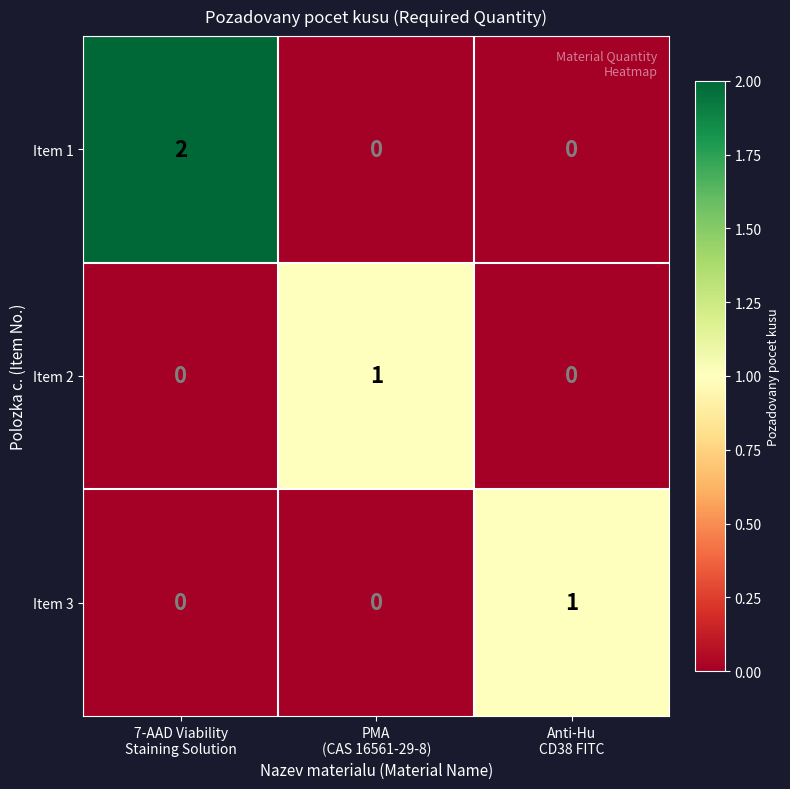

How many Item 1 values are between 0 and 2?

3